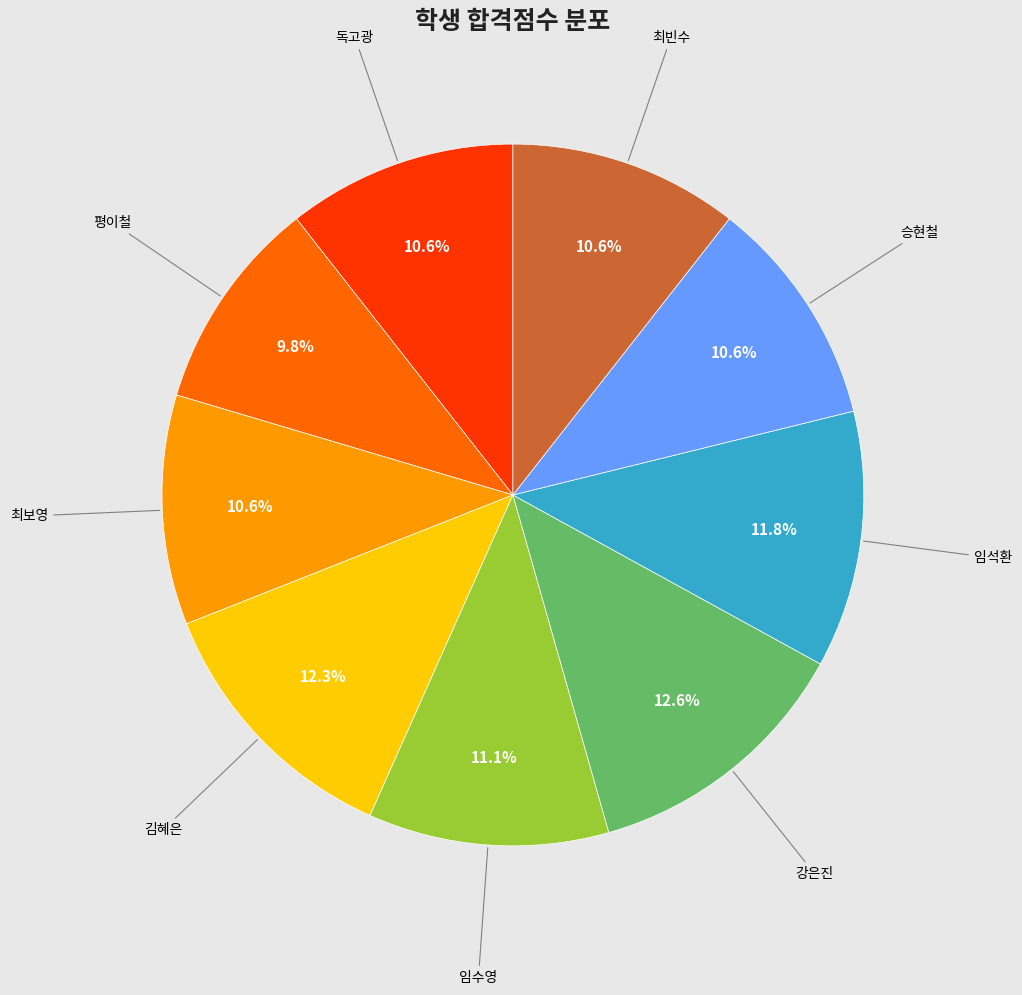

How many slices are in this pie chart?

9